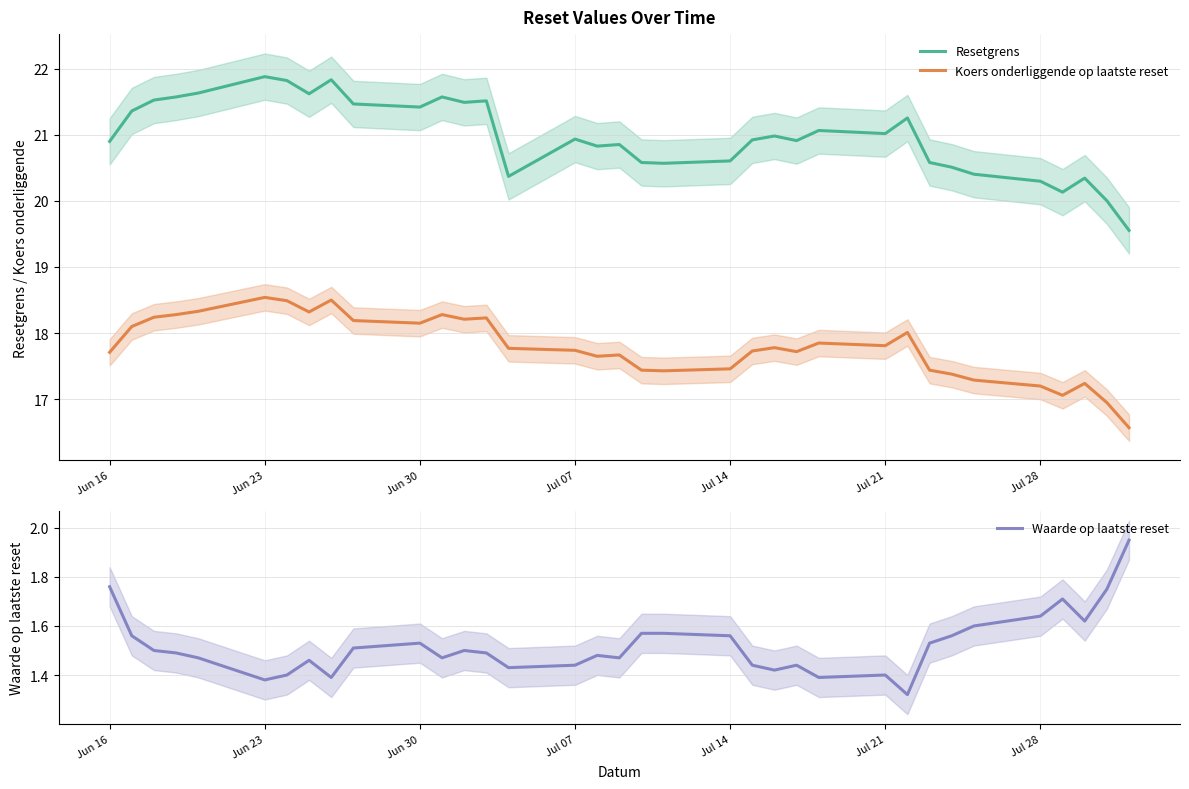

True or false: Resetgrens and Koers onderliggende op laatste reset cross at least once.

False